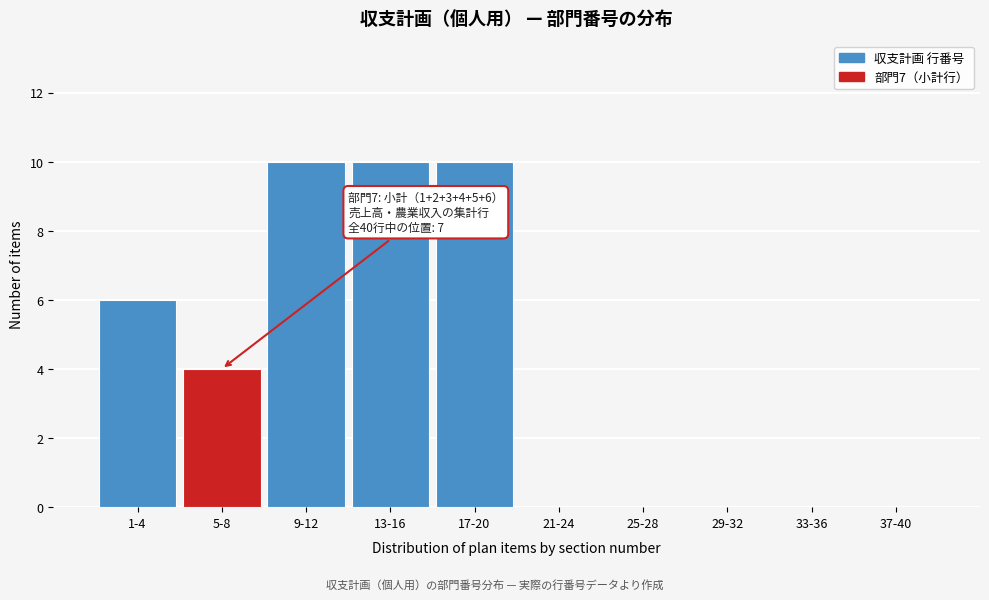

Reading left to right, list all the values displayed in this chart.

1-4=6	5-8=4	9-12=10	13-16=10	17-20=10	21-24=0	25-28=0	29-32=0	33-36=0	37-40=0